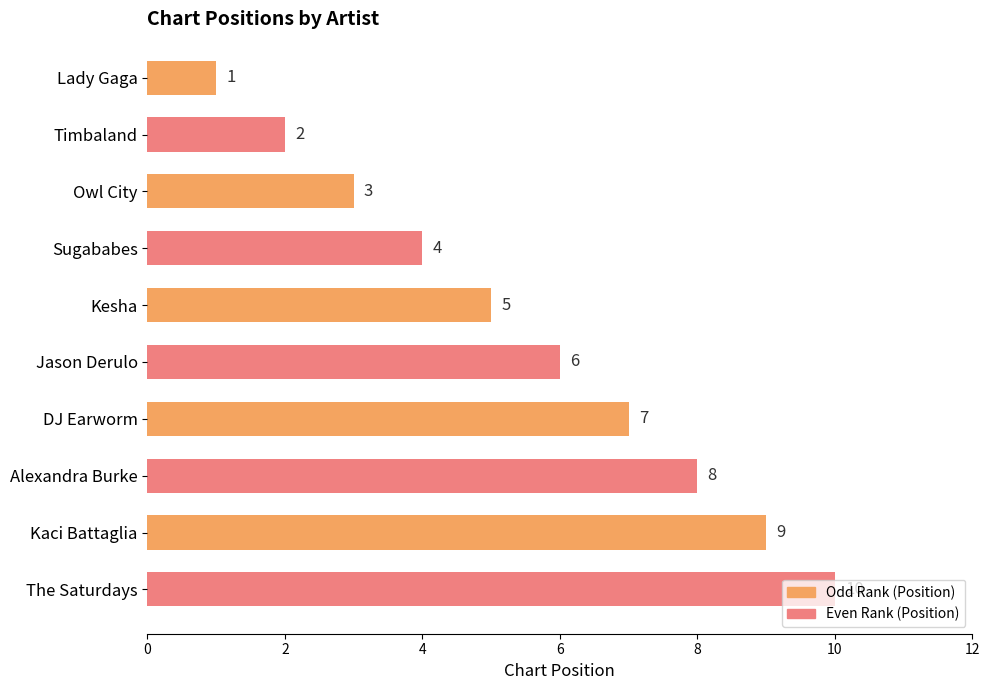

List the labels in order of value, largest first.

The Saturdays, Kaci Battaglia, Alexandra Burke, DJ Earworm, Jason Derulo, Kesha, Sugababes, Owl City, Timbaland, Lady Gaga